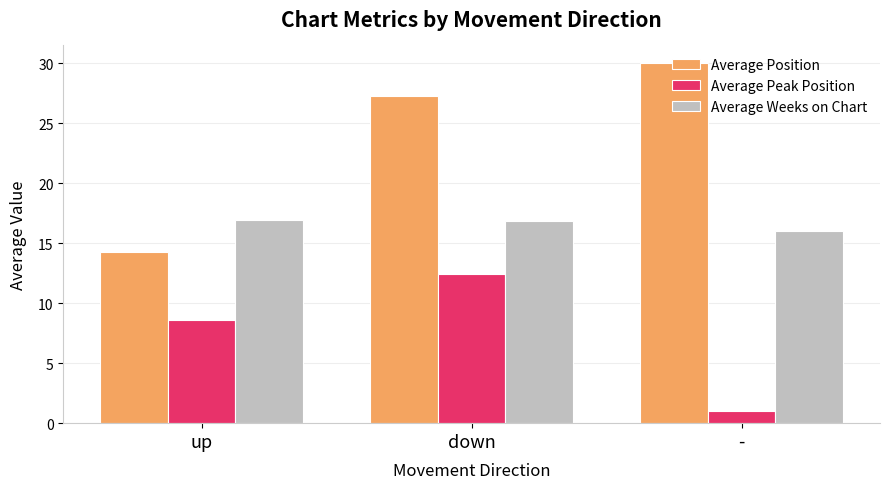

What is the spread (max minus min) of values at down?

14.8